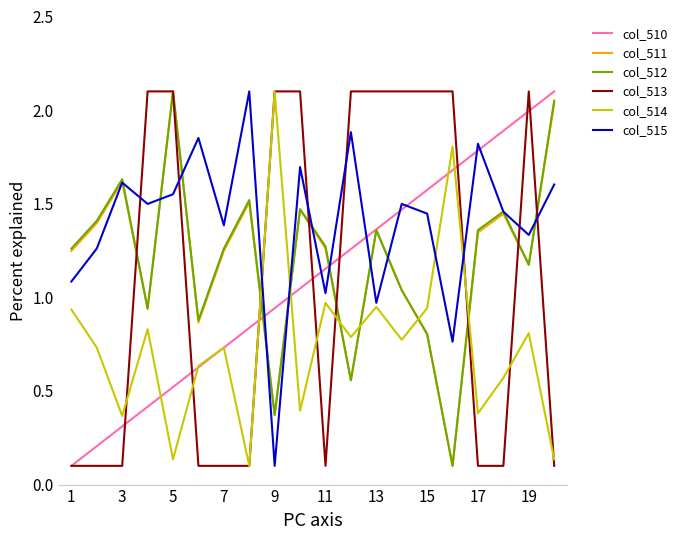

Which series has the largest total across all categories?

col_515